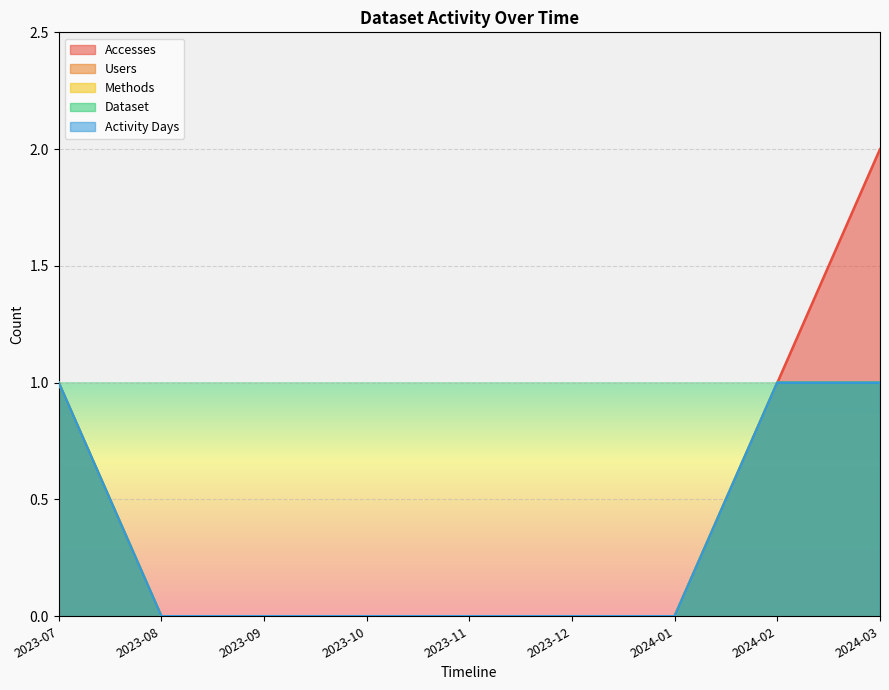

What is the sum of the Dataset values at 2024-02 and 2023-08?

1